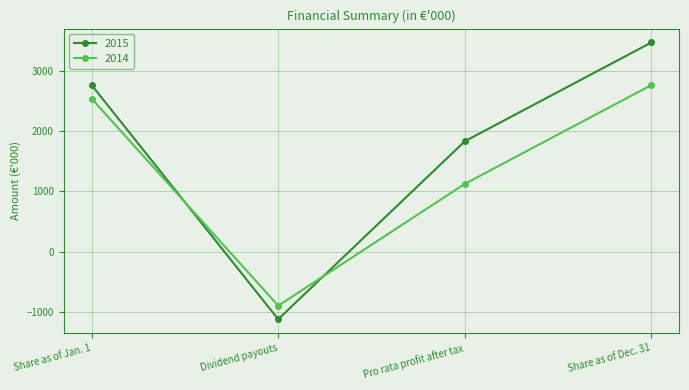

Reading left to right, list all the values displayed in this chart.

2015: Share as of Jan. 1=2772	Dividend payouts=-1127	Pro rata profit after tax=1836	Share as of Dec. 31=3481
2014: Share as of Jan. 1=2547	Dividend payouts=-902	Pro rata profit after tax=1127	Share as of Dec. 31=2772